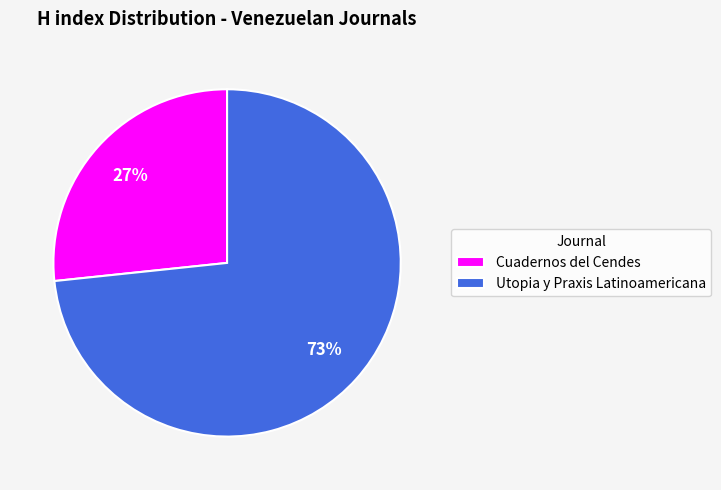

The Cuadernos del Cendes slice represents 27% of the pie. True or false?

True